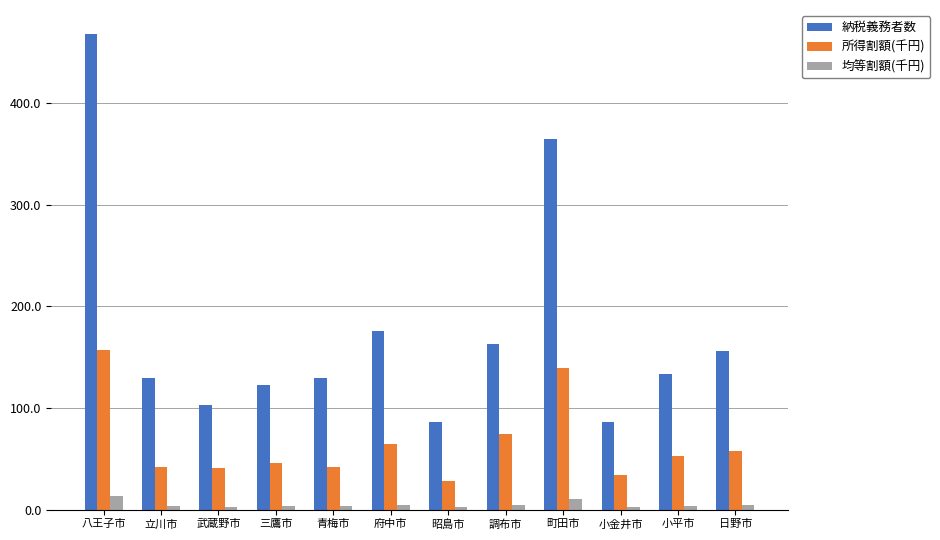

What is the difference between the maximum and minimum values in the 納税義務者数 series?

382.3